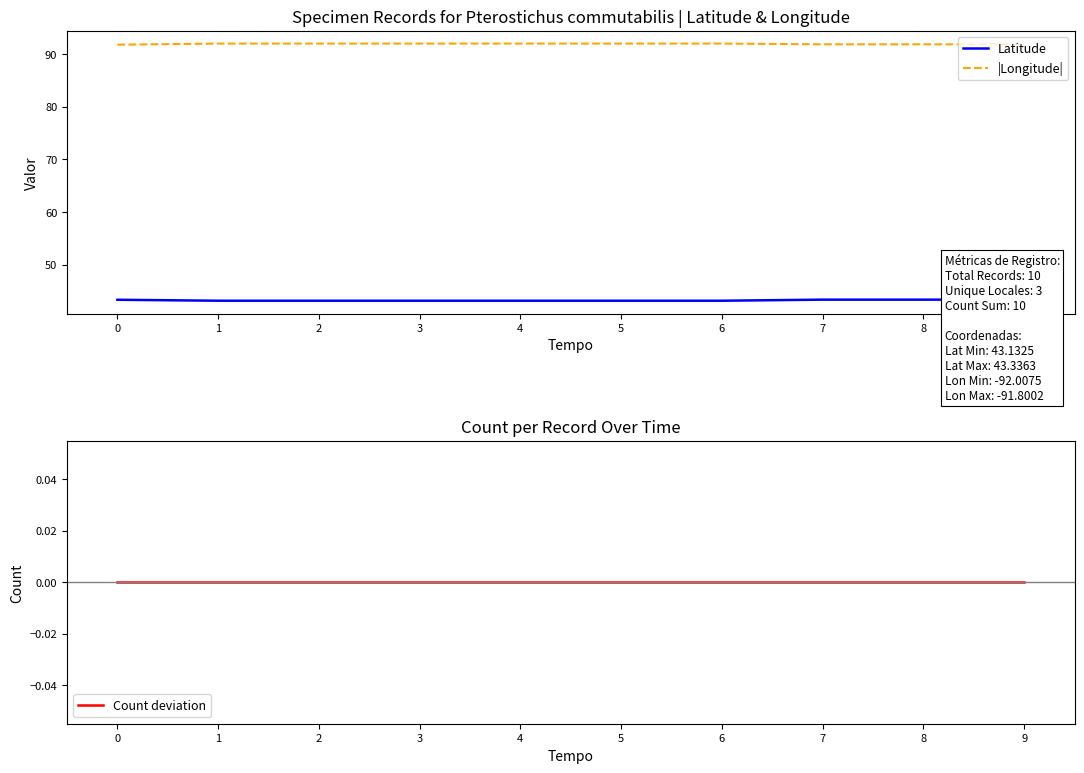

Does the chart have visible grid lines?

No